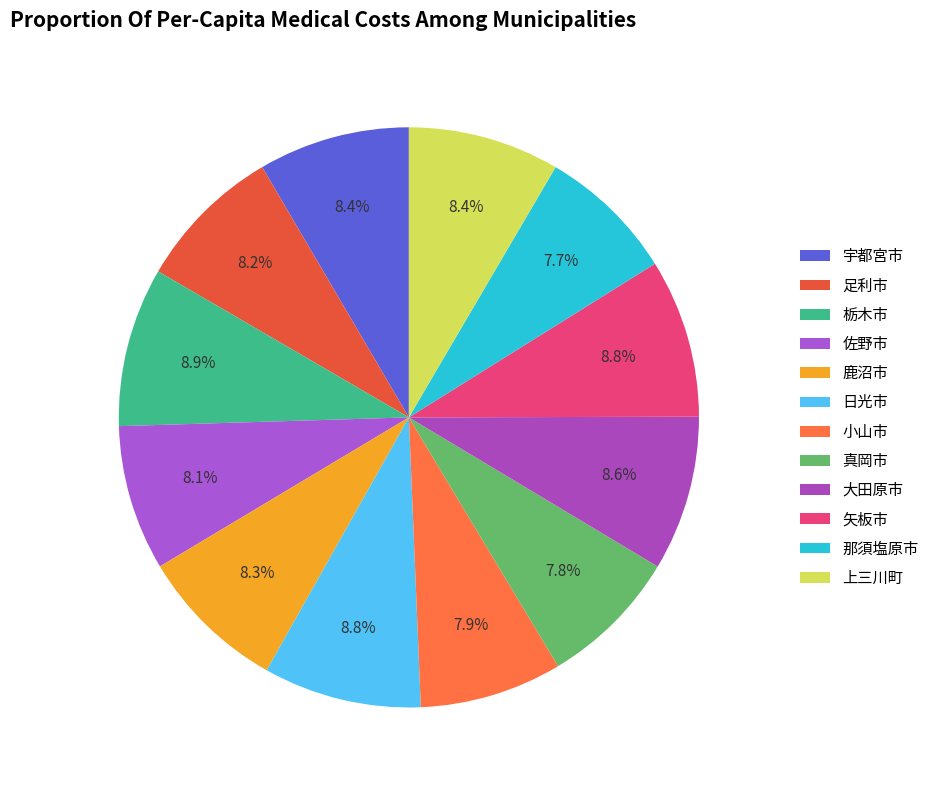

To the nearest percent, what is the combined percentage of 宇都宮市 and 日光市?

17%